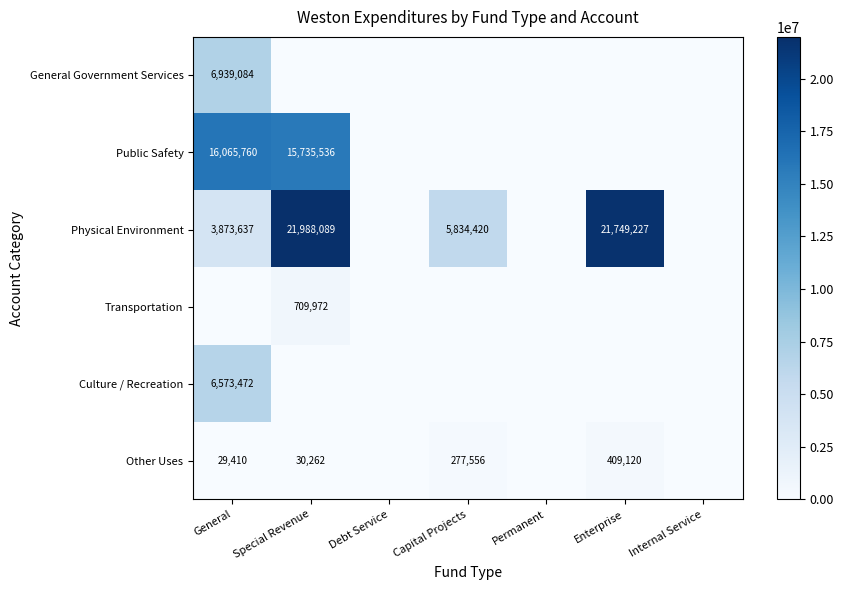

Count the number of categories in the chart.

7